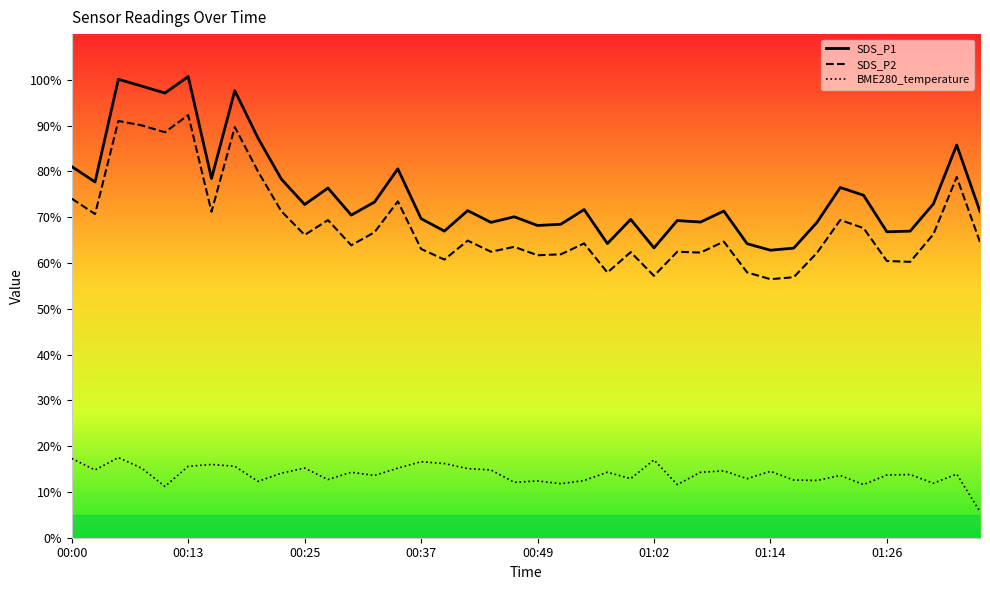

Reading right to left, transcribe all the data shown in this chart.

SDS_P1: 71.2	85.8	72.9	67.0	66.8	74.8	76.5	68.9	63.2	62.8	64.2	71.3	69.0	69.3	63.3	69.5	64.2	71.7	68.5	68.2	70.1	68.9	71.5	67.0	69.7	80.6	73.3	70.5	76.4	72.8	78.3	87.2	97.7	78.5	100.7	97.1	98.7	100.1	77.7	81.1
SDS_P2: 64.5	78.8	66.3	60.2	60.5	67.6	69.4	62.2	56.9	56.5	58.0	64.7	62.3	62.5	57.2	62.4	57.9	64.3	61.9	61.7	63.5	62.5	64.9	60.8	63.1	73.5	66.7	63.9	69.4	66.1	71.3	80.0	89.7	71.2	92.3	88.6	90.1	91.0	70.7	74.1
BME280_temperature: 5.7	13.9	11.9	13.8	13.7	11.6	13.6	12.5	12.6	14.5	12.9	14.6	14.3	11.6	17.0	12.9	14.3	12.5	11.8	12.4	12.1	14.8	15.1	16.2	16.6	15.2	13.6	14.3	12.7	15.2	14.1	12.3	15.6	16.0	15.6	11.2	15.2	17.5	14.8	17.3